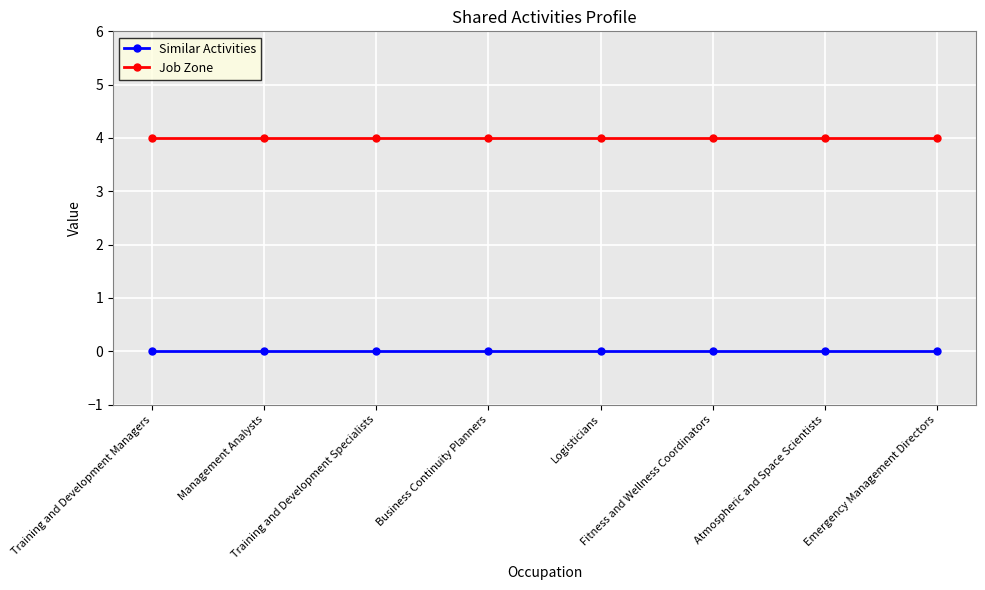

Reading right to left, what are all the values shown in this chart?

Similar Activities: 0	0	0	0	0	0	0	0
Job Zone: 4	4	4	4	4	4	4	4